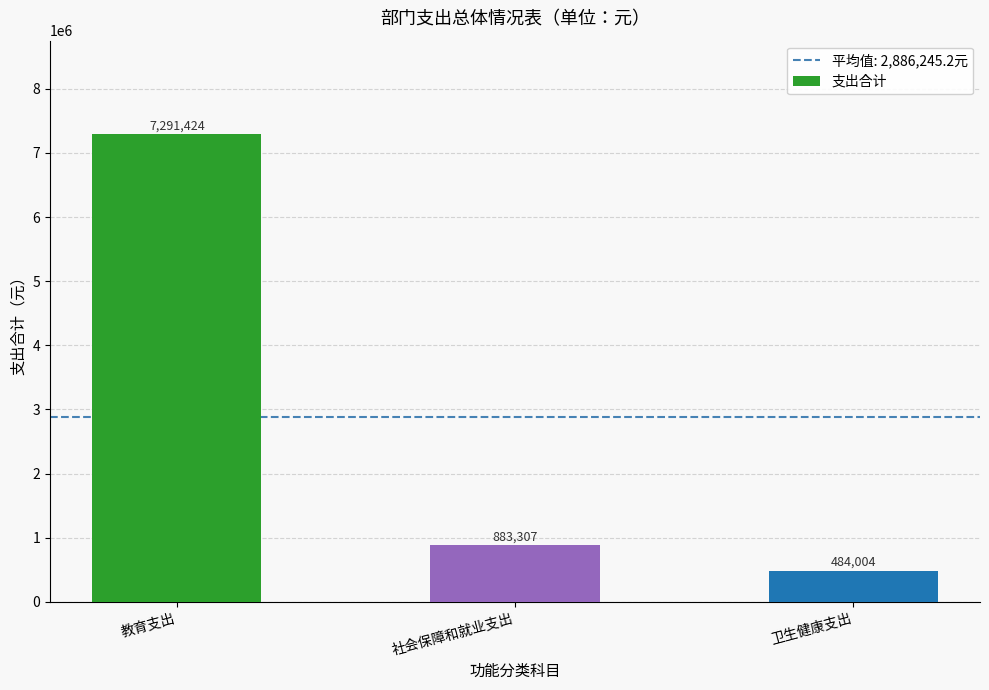

What is the maximum value shown in the chart?

7291424.2